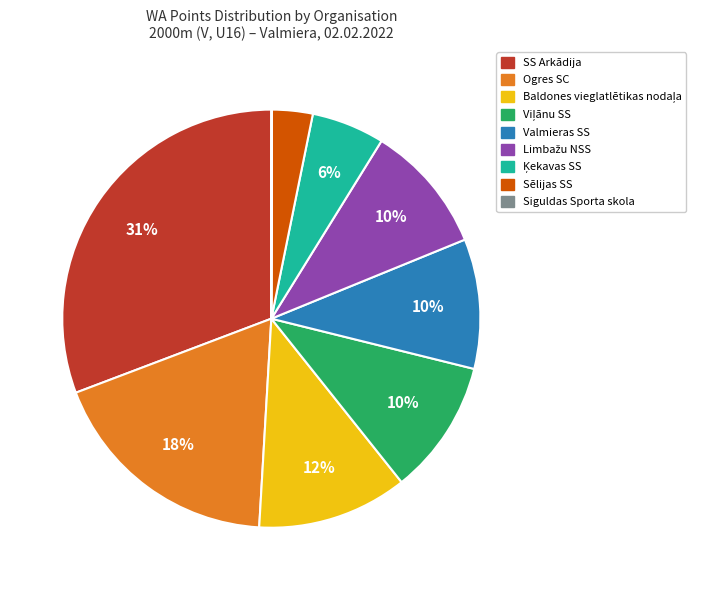

Is there any slice that represents more than half of the pie?

No